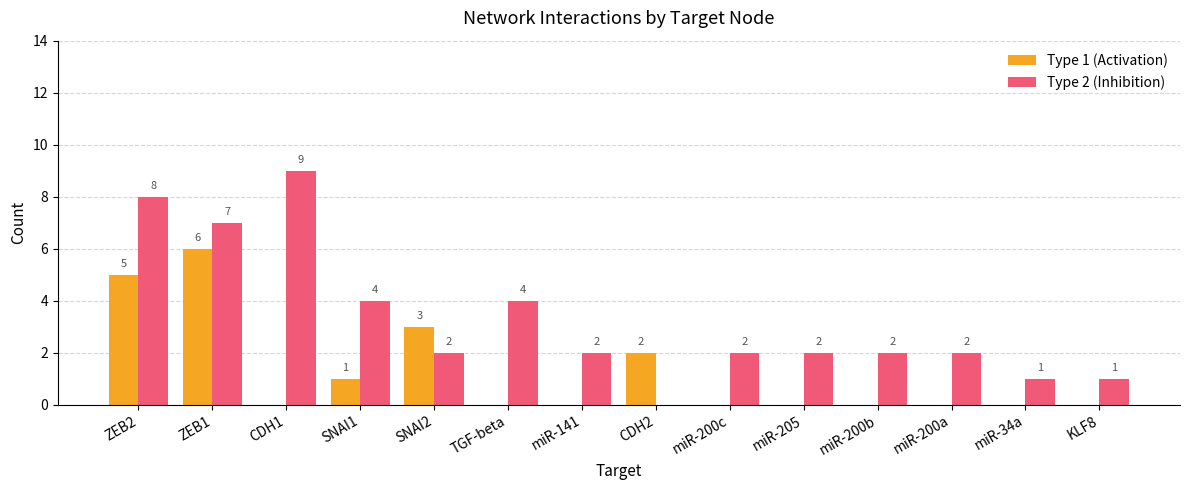

Reading right to left, extract all data points from this chart.

Type 1 (Activation): FOXC2=1	TWIST1=1	miR-200c=0	miR-200b=0	miR-141=0	CDH2=2	miR-205=0	miR-200a=0	TGF-beta=0	SNAI1=1	SNAI2=3	CDH1=0	ZEB2=5	ZEB1=6
Type 2 (Inhibition): FOXC2=0	TWIST1=0	miR-200c=2	miR-200b=2	miR-141=2	CDH2=0	miR-205=2	miR-200a=2	TGF-beta=4	SNAI1=4	SNAI2=2	CDH1=9	ZEB2=8	ZEB1=7